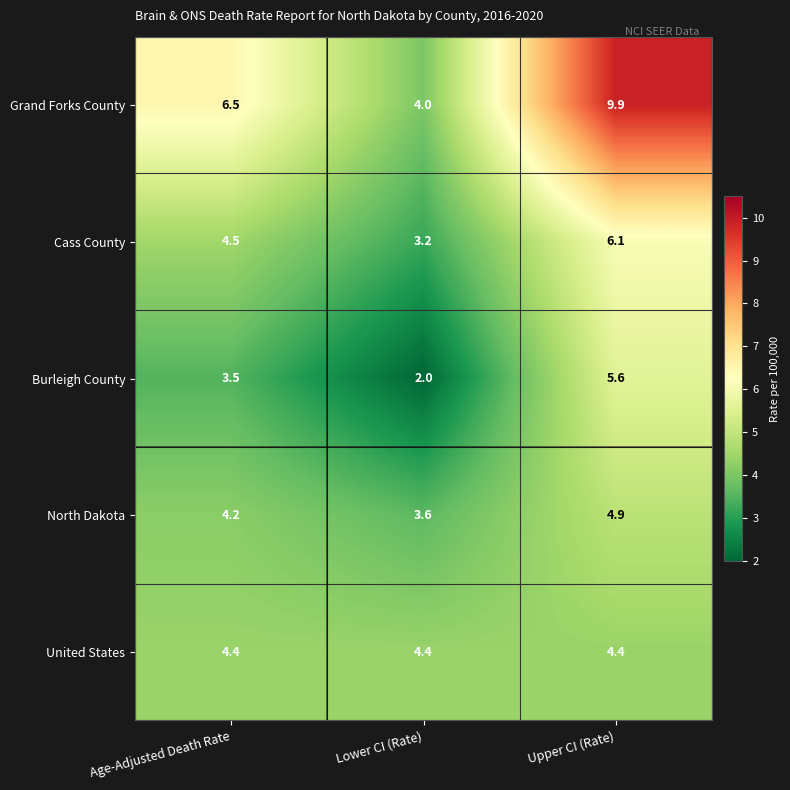

Which label corresponds to the largest value in the chart?

Upper CI (Rate)